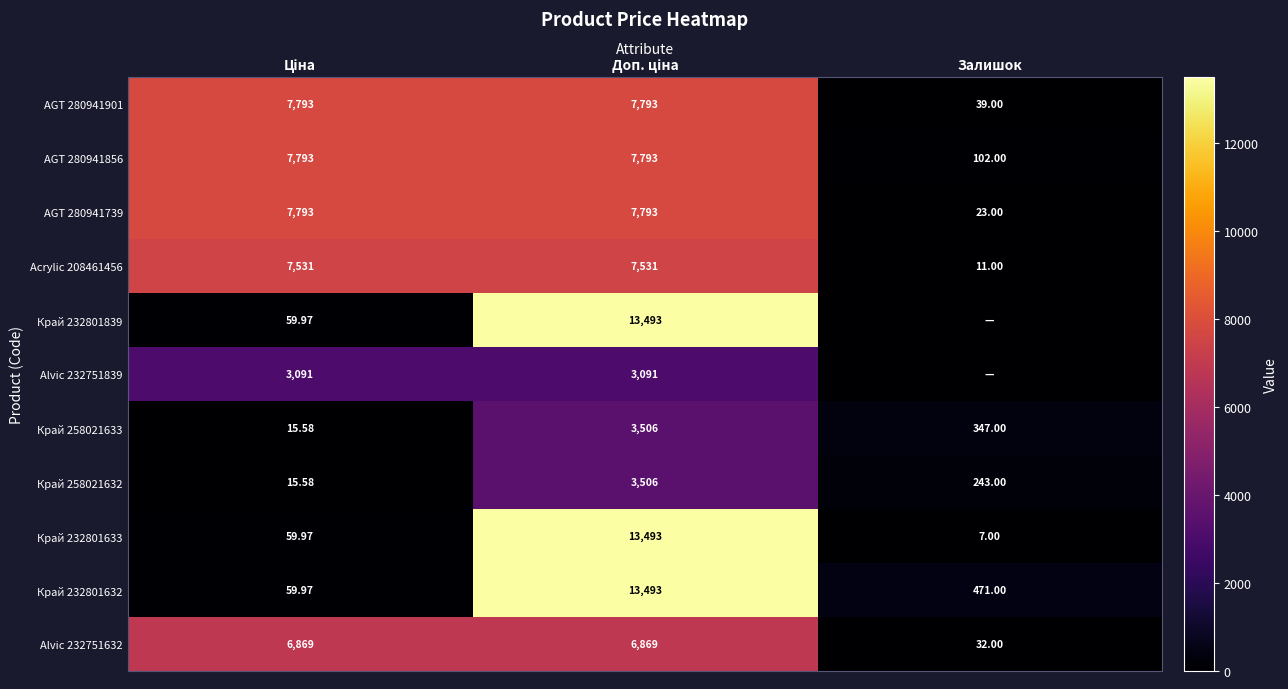

At which label is Край 258021633 closest to 1760?

Залишок